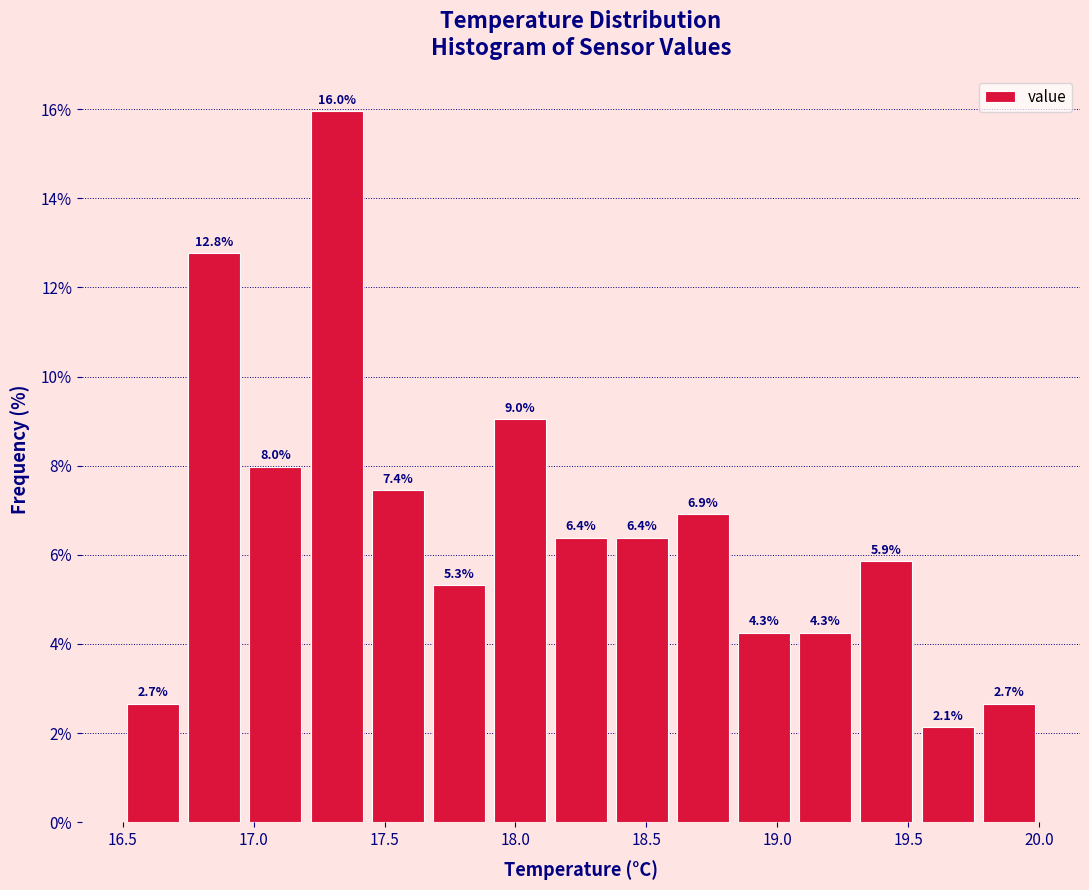

Reading left to right, transcribe this chart: for each bar, give the range it covers on the x-axis and its height. The bar edges are not printed on the chart, so give them approximately, as read against the axis.

16.50 to 16.75: 2.7
16.75 to 16.95: 12.8
16.95 to 17.20: 8.0
17.20 to 17.45: 16.0
17.45 to 17.65: 7.4
17.65 to 17.90: 5.3
17.90 to 18.15: 9.0
18.15 to 18.35: 6.4
18.35 to 18.60: 6.4
18.60 to 18.85: 6.9
18.85 to 19.05: 4.3
19.05 to 19.30: 4.3
19.30 to 19.55: 5.9
19.55 to 19.75: 2.1
19.75 to 20.00: 2.7